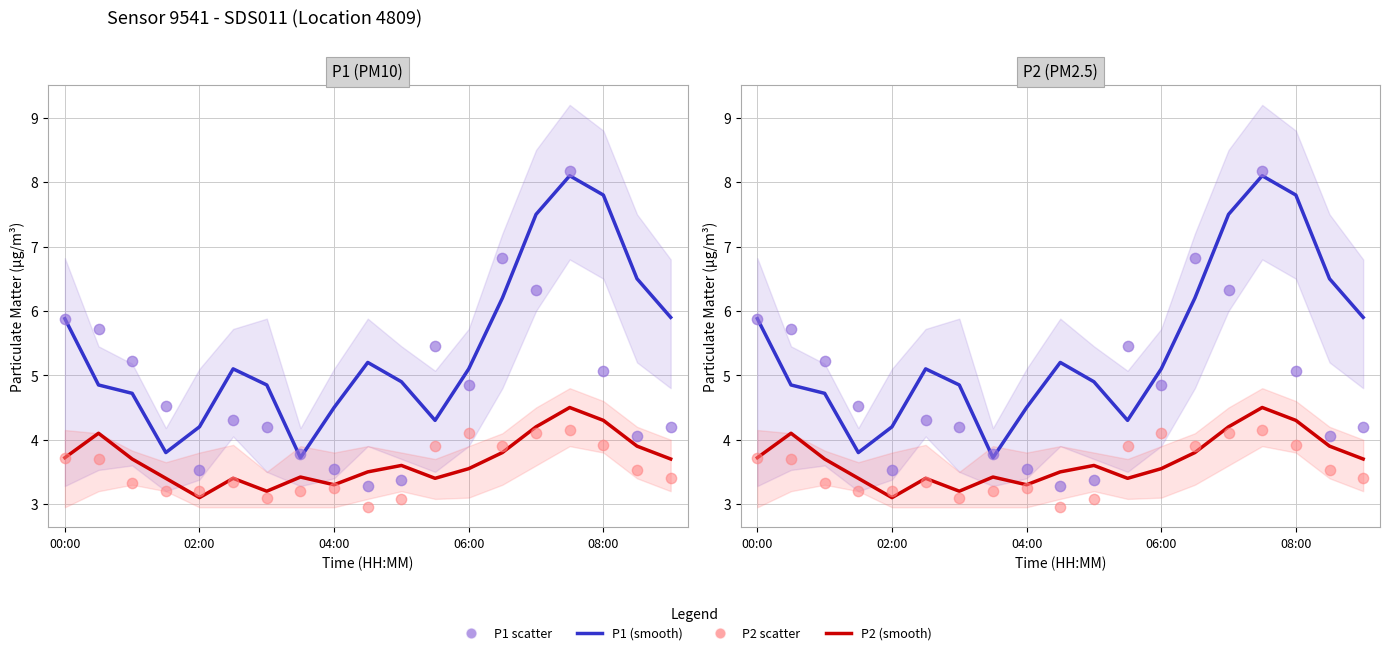

Which series has the widest spread of Y values?

P1 scatter